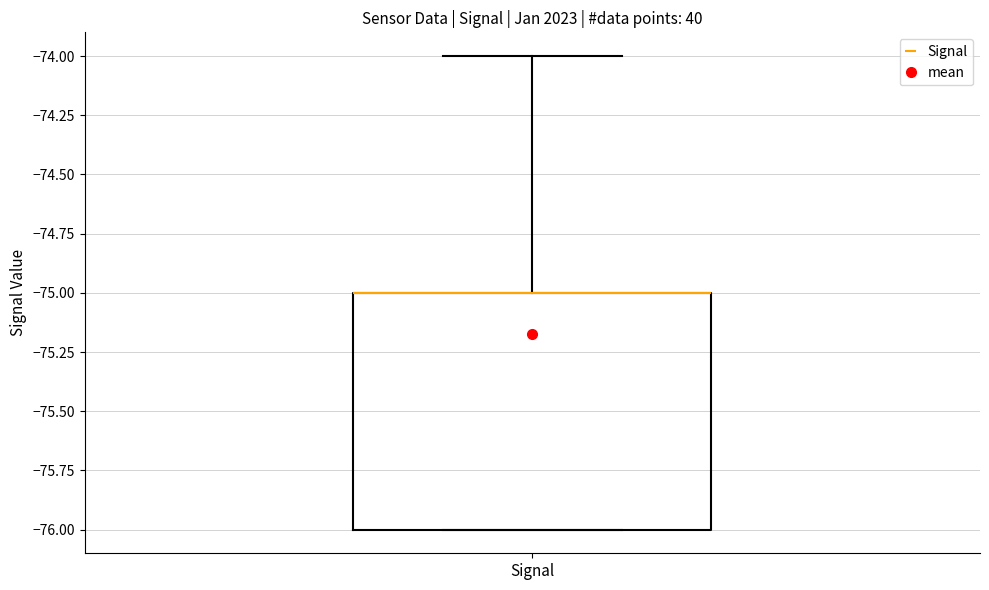

Read this box plot against the y-axis: the position of the median line, the range covered by the box, and the ends of both whiskers. The values are not printed on the chart, so give them approximately, as read against the axis.

median -75 (drawn on the box's upper edge), box -76 to -75, whiskers -76 to -74